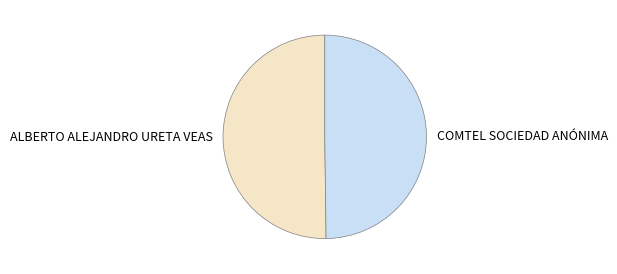

Count the number of slices in the pie.

2